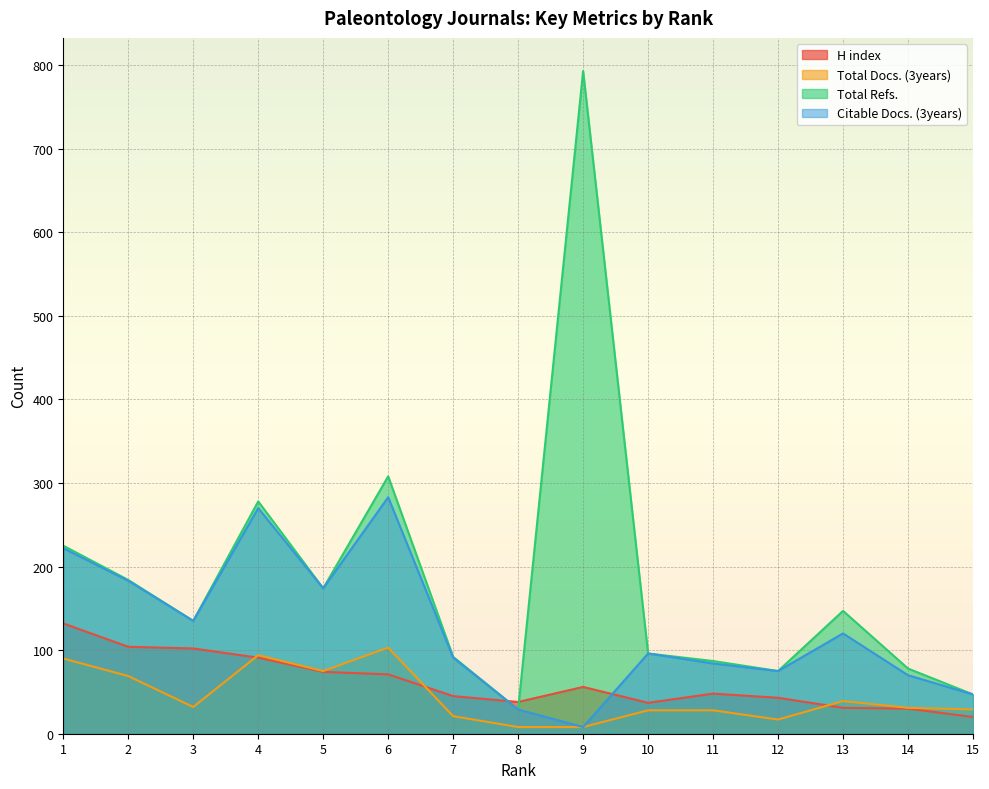

Reading right to left, extract all data points from this chart.

H index: 20	30	31	43	48	37	56	38	45	71	74	91	102	104	132
Total Docs. (3years): 29	31	39	17	28	28	8	8	21	103	75	94	32	69	90
Total Refs.: 47	78	147	75	87	96	793	29	92	308	174	278	135	184	225
Citable Docs. (3years): 47	70	120	75	84	96	8	29	91	283	174	270	135	183	222